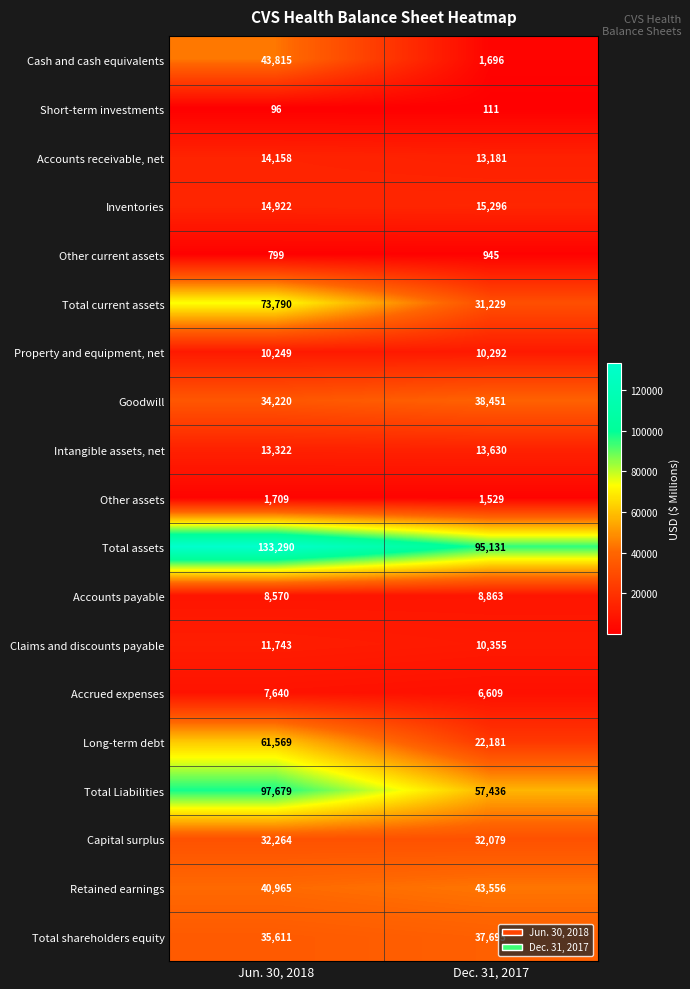

Which series has the largest total across all categories?

Total assets